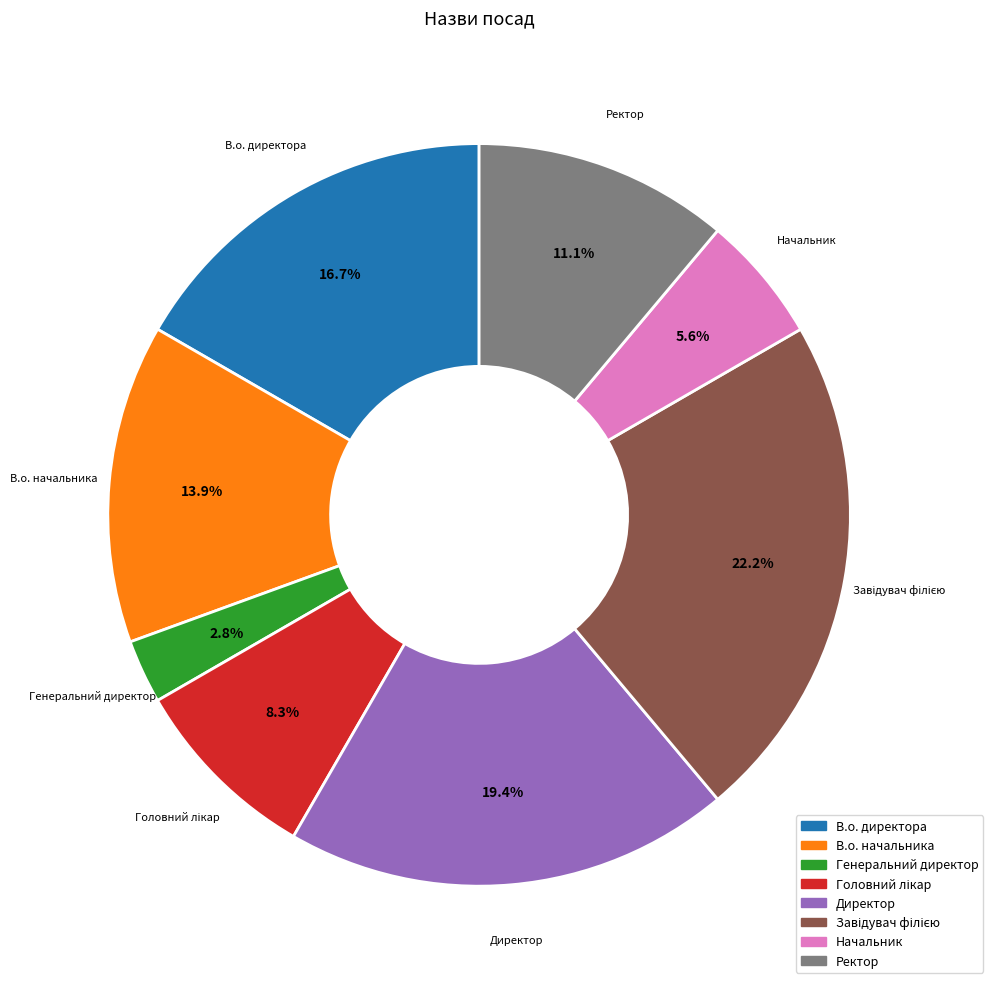

To the nearest percent, what portion does Начальник represent?

6%